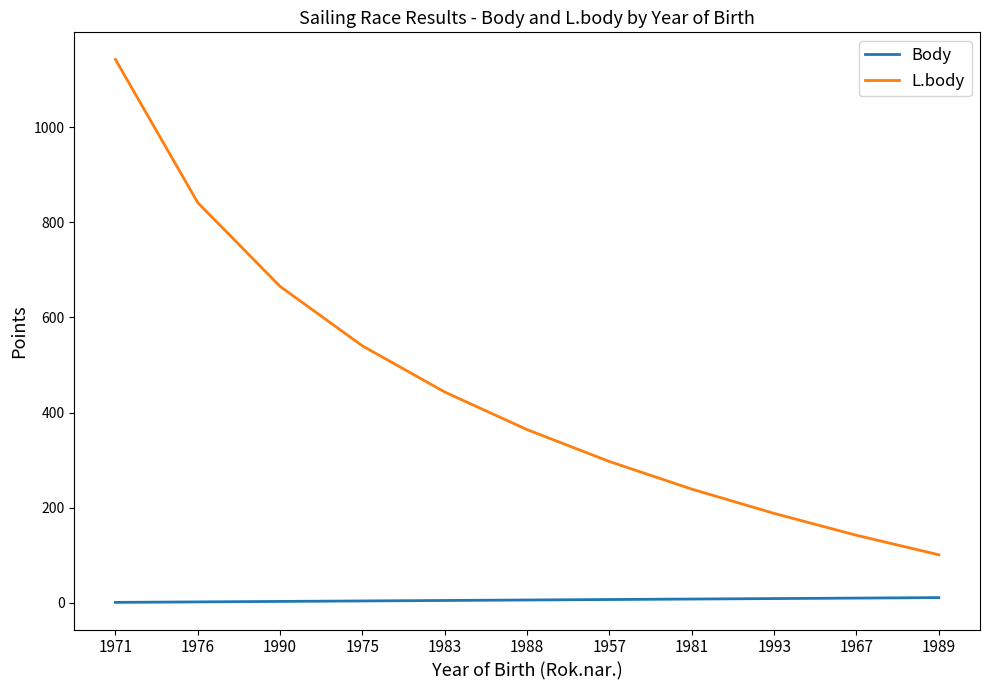

The Body series shows 2 at 1976. True or false?

True